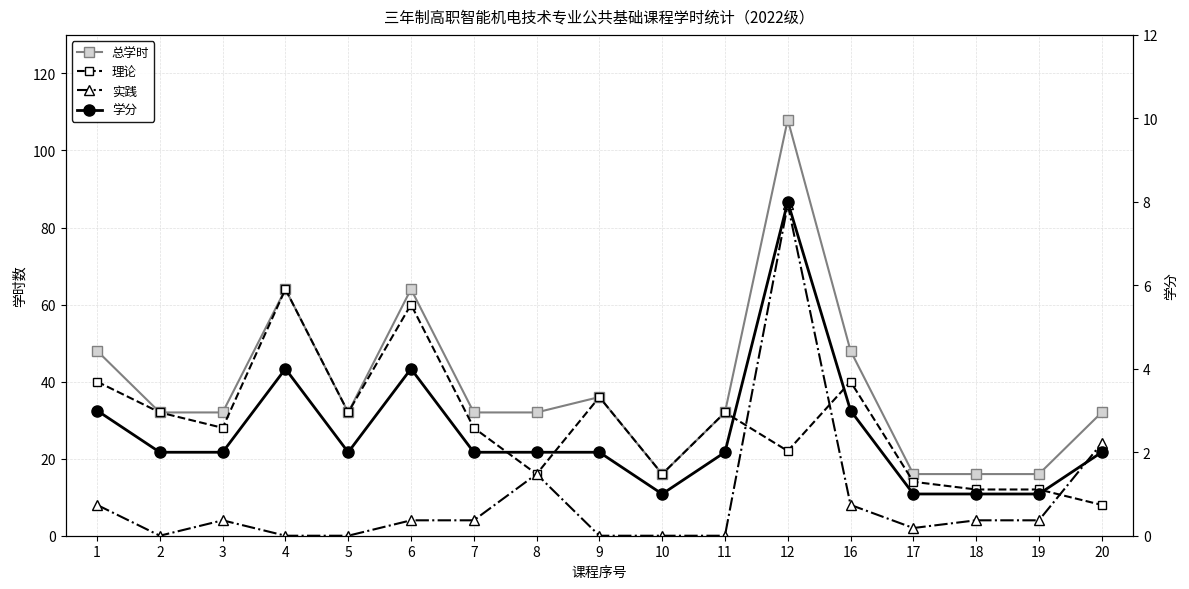

How many data points does each series have?

17